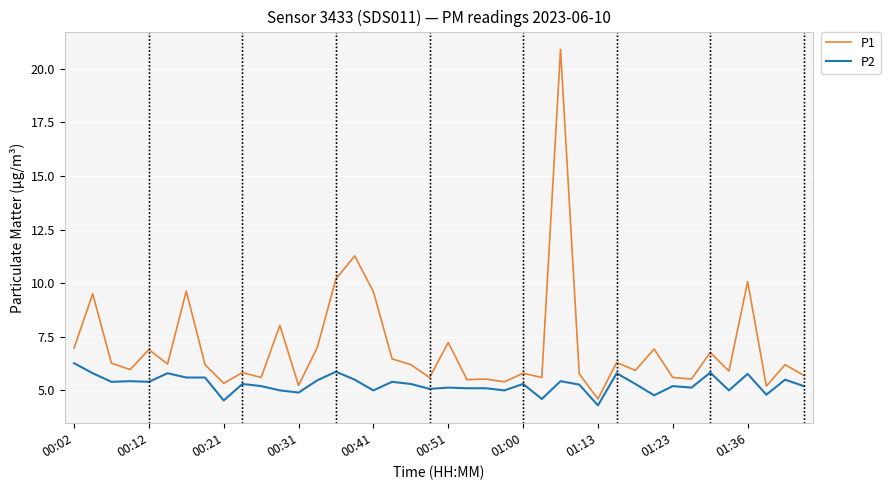

Between 01:13 and 00:26, which is larger?

00:26